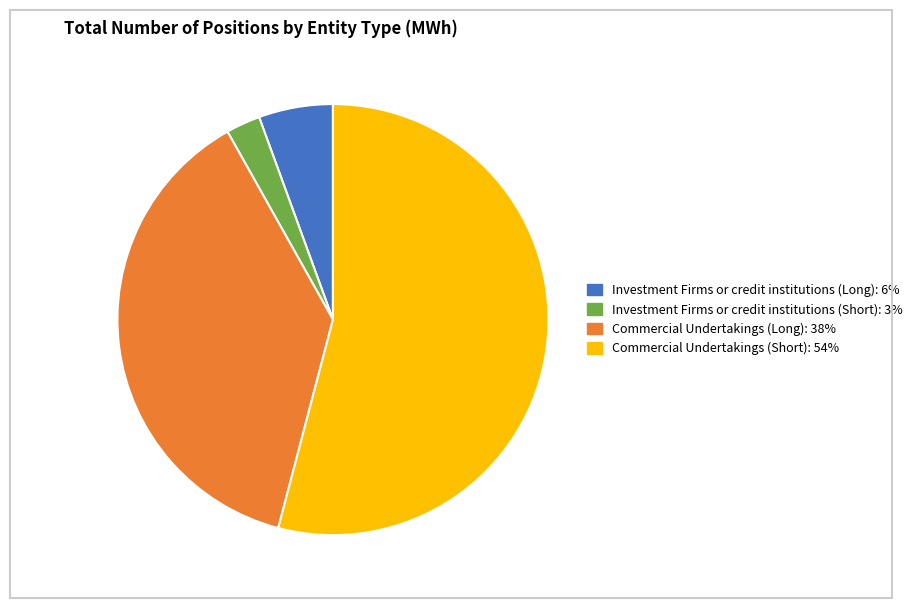

The Investment Firms or credit institutions (Long) slice represents 16% of the pie. True or false?

False